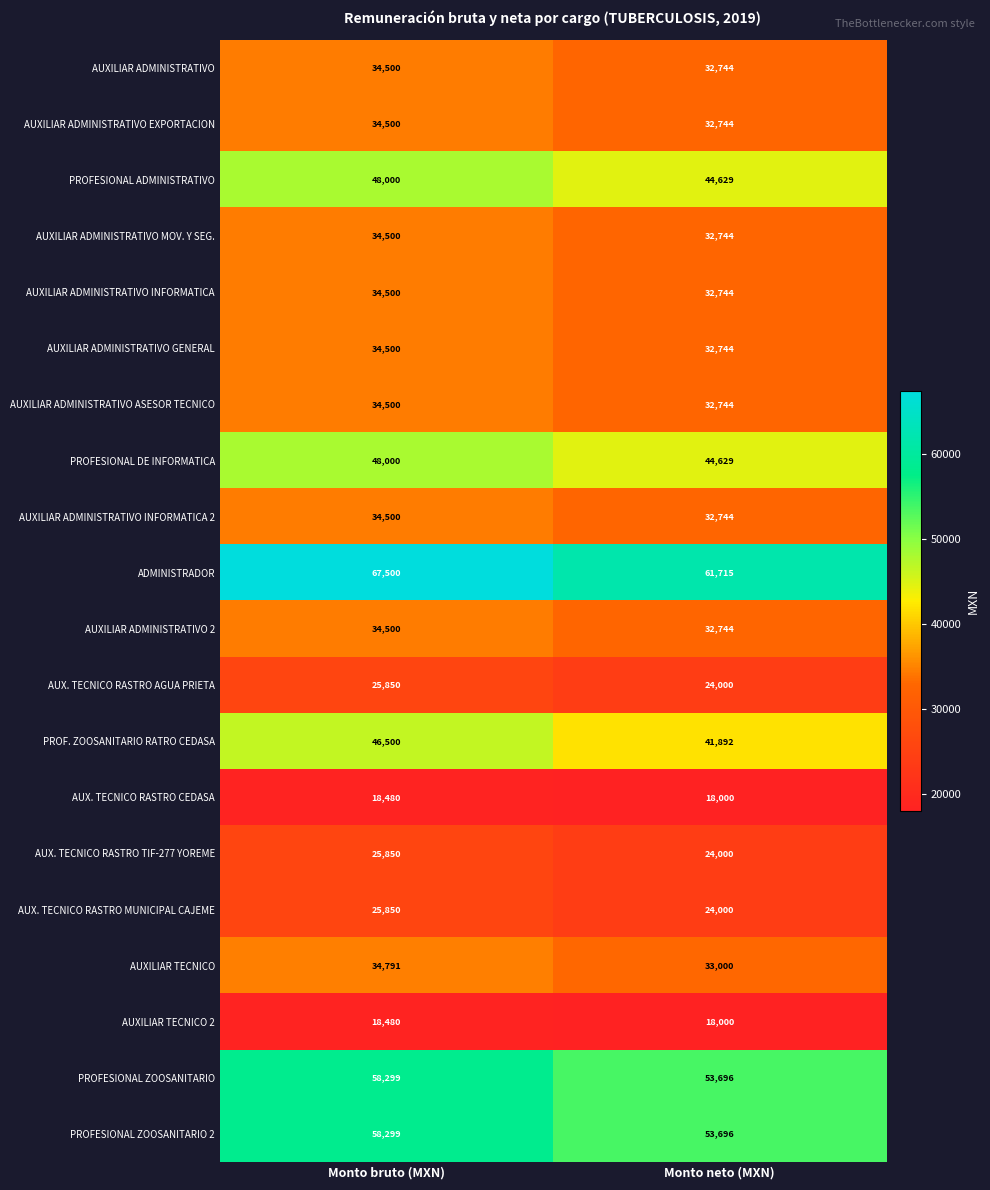

What is the difference between the highest and lowest values at Monto neto (MXN)?

43715